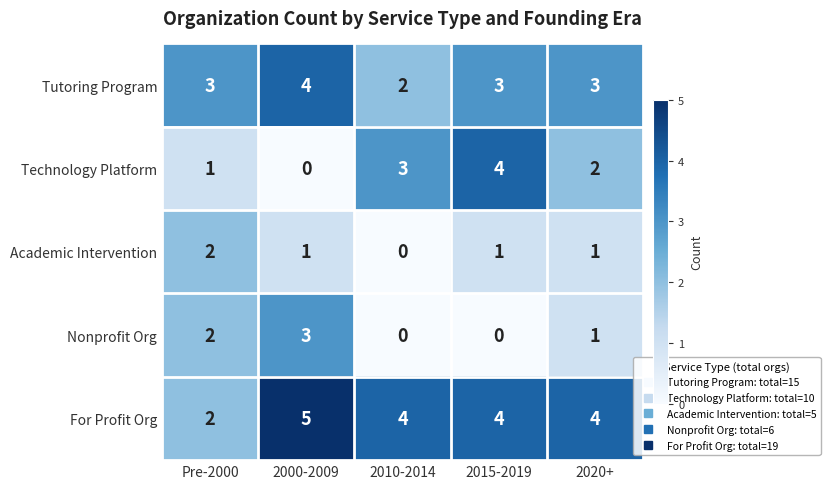

Reading left to right, list all the values displayed in this chart.

Tutoring Program: 3	4	2	3	3
Technology Platform: 1	0	3	4	2
Academic Intervention: 2	1	0	1	1
Nonprofit Org: 2	3	0	0	1
For Profit Org: 2	5	4	4	4